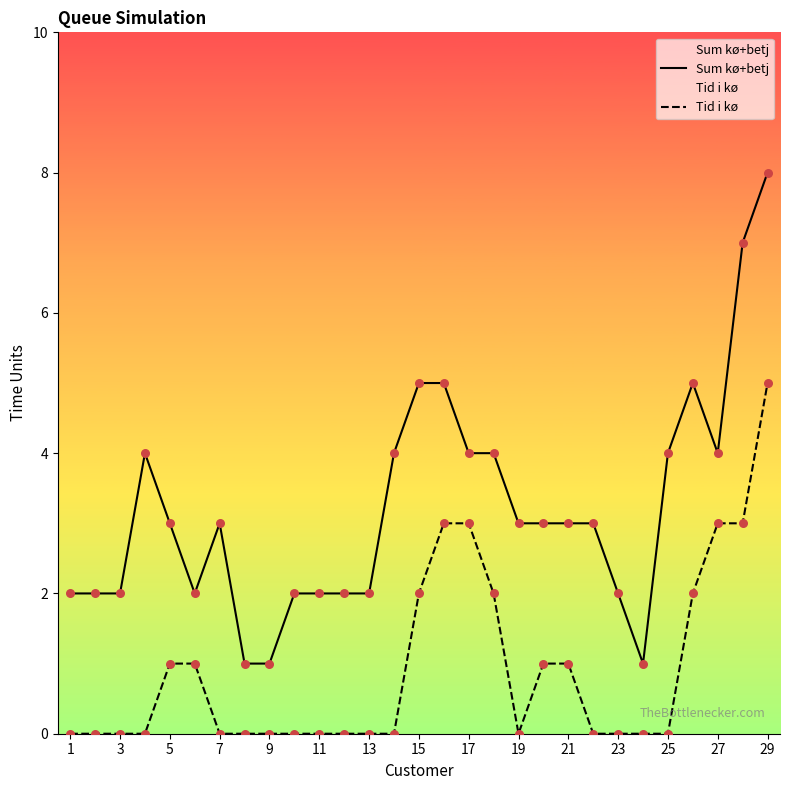

What are all the series names shown in the legend?

Sum kø+betj, Tid i kø